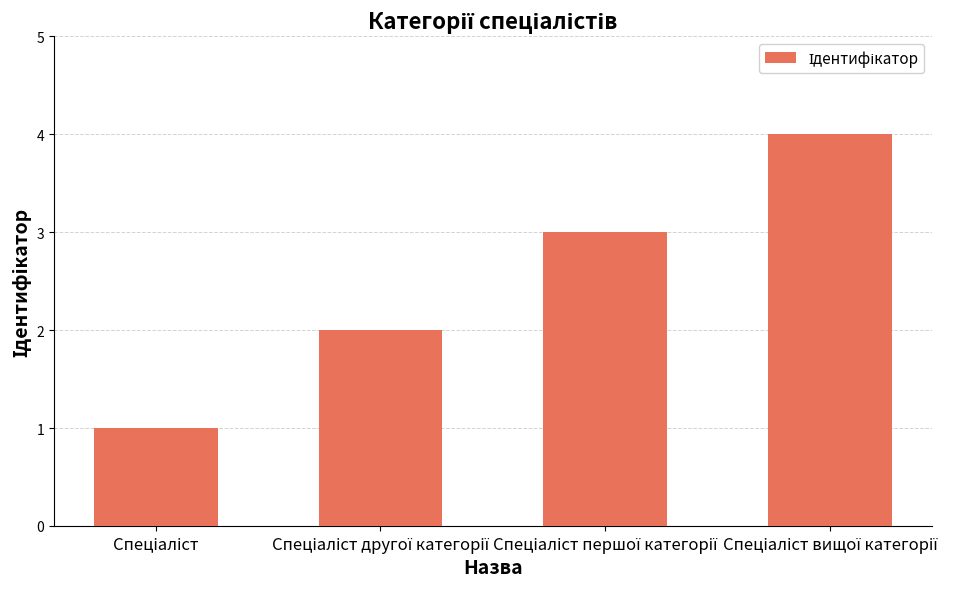

What is the maximum value shown in the chart?

4